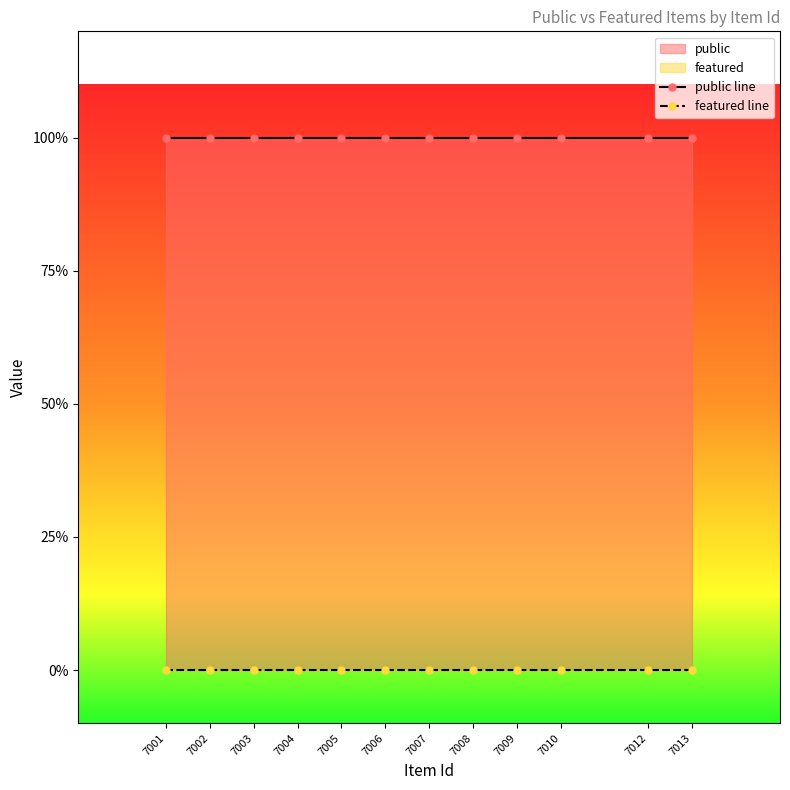

What is the maximum value shown in the chart?

1